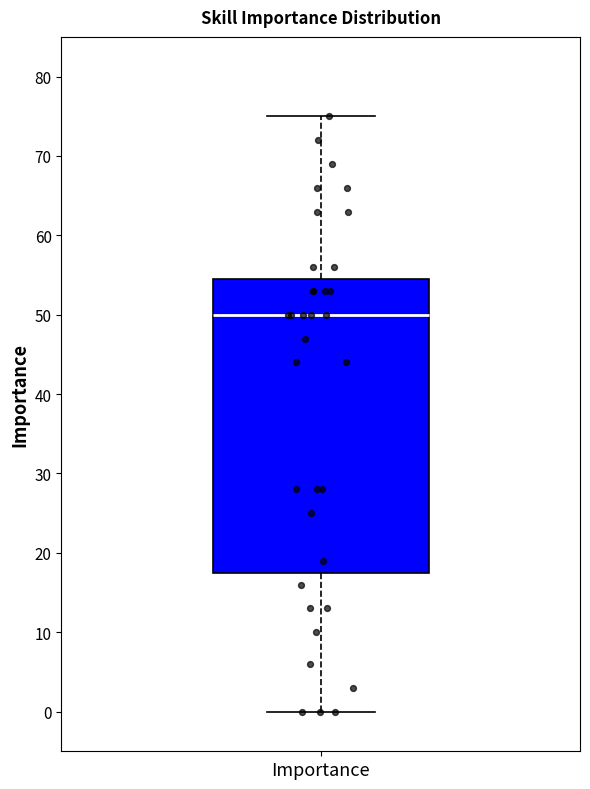

Where does the lower whisker of the box for Importance end on the y-axis? The values are not printed on the chart, so give them approximately, as read against the axis.

0